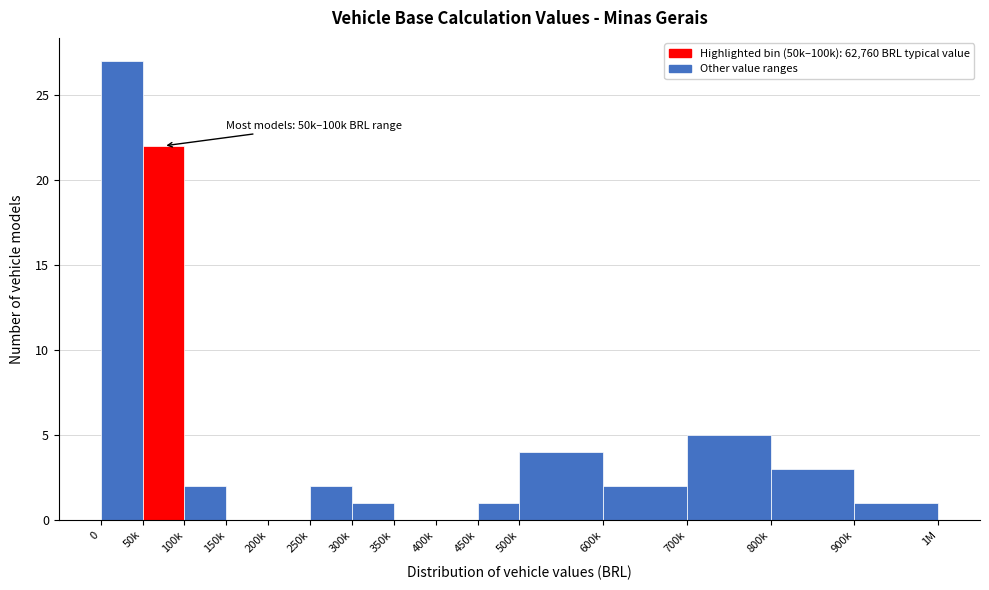

Reading left to right, transcribe all the data shown in this chart.

0=27	50k=22	100k=2	150k=0	200k=0	250k=2	300k=1	350k=0	400k=0	450k=1	500k=4	600k=2	700k=5	800k=3	900k=1